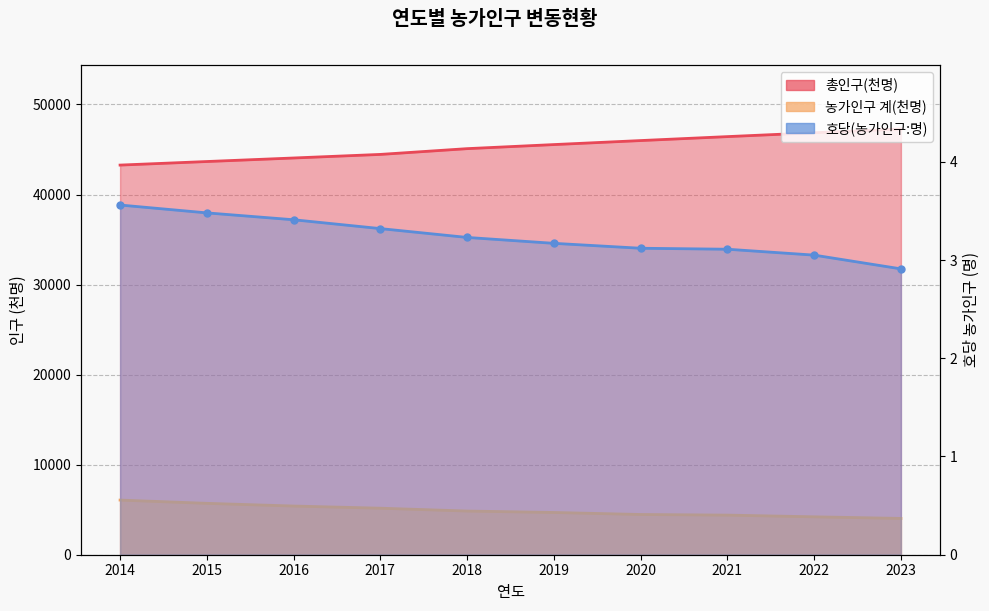

What is the difference between the highest and lowest values at 2016?

44052.6